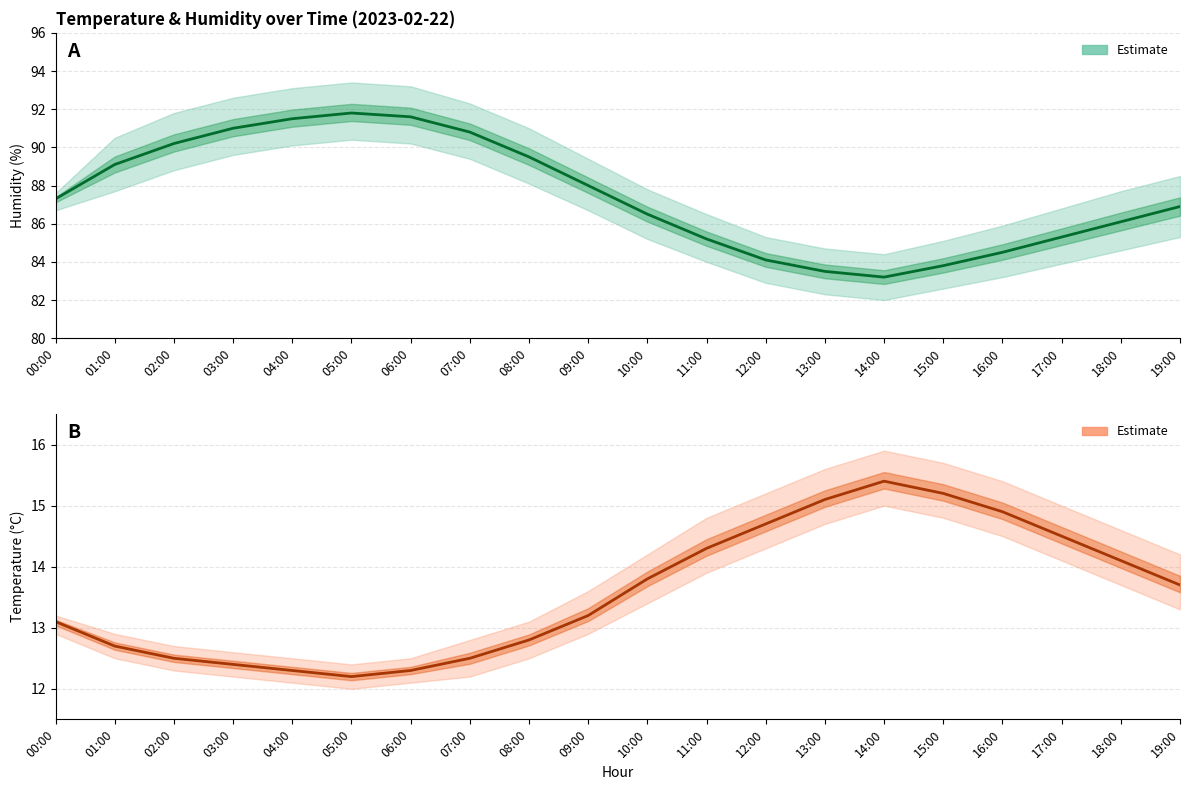

Between 01:00 and 18:00, which is larger?

18:00